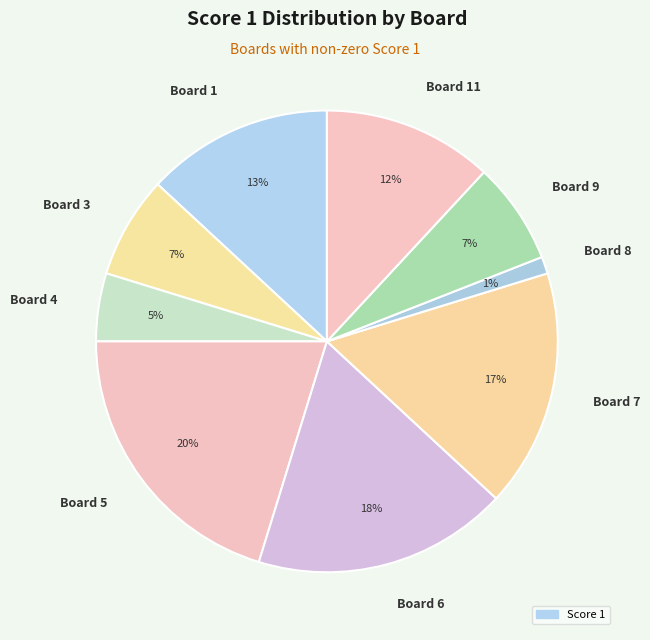

How many segments does this pie chart have?

9